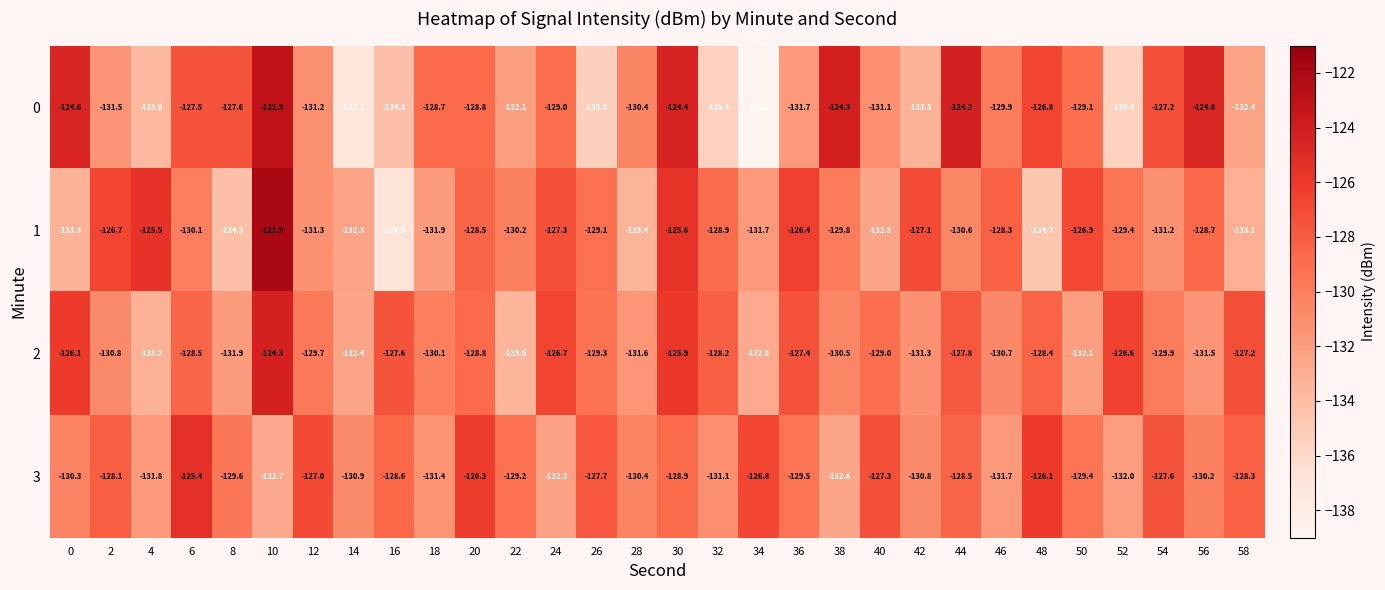

What is the maximum value shown in the chart?

-121.9